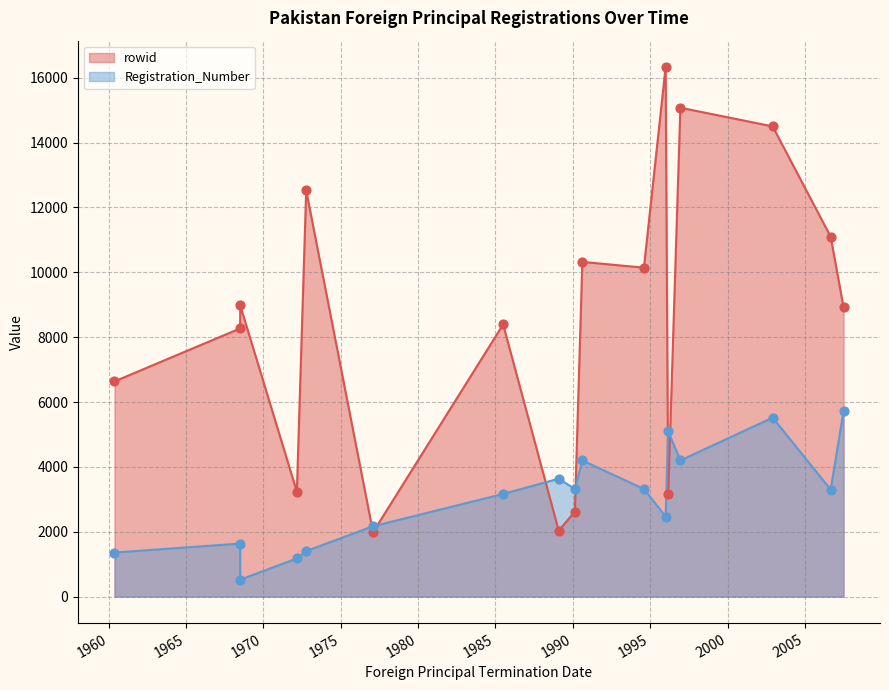

Is the value of Registration_Number at 1994-08-05 greater than the value of rowid at 1972-10-07?

No